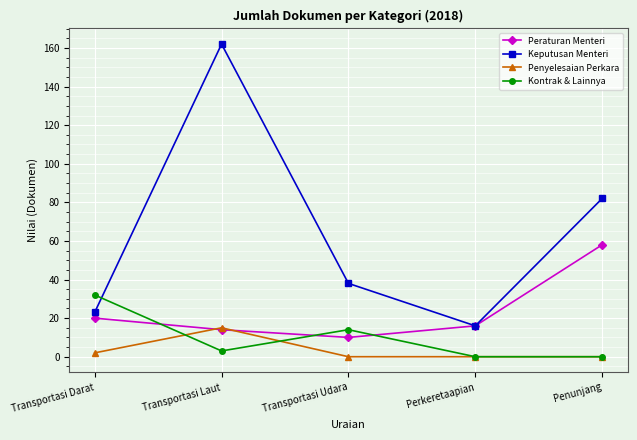

Between Perkeretaapian and Penunjang, which series saw the biggest shift?

Keputusan Menteri